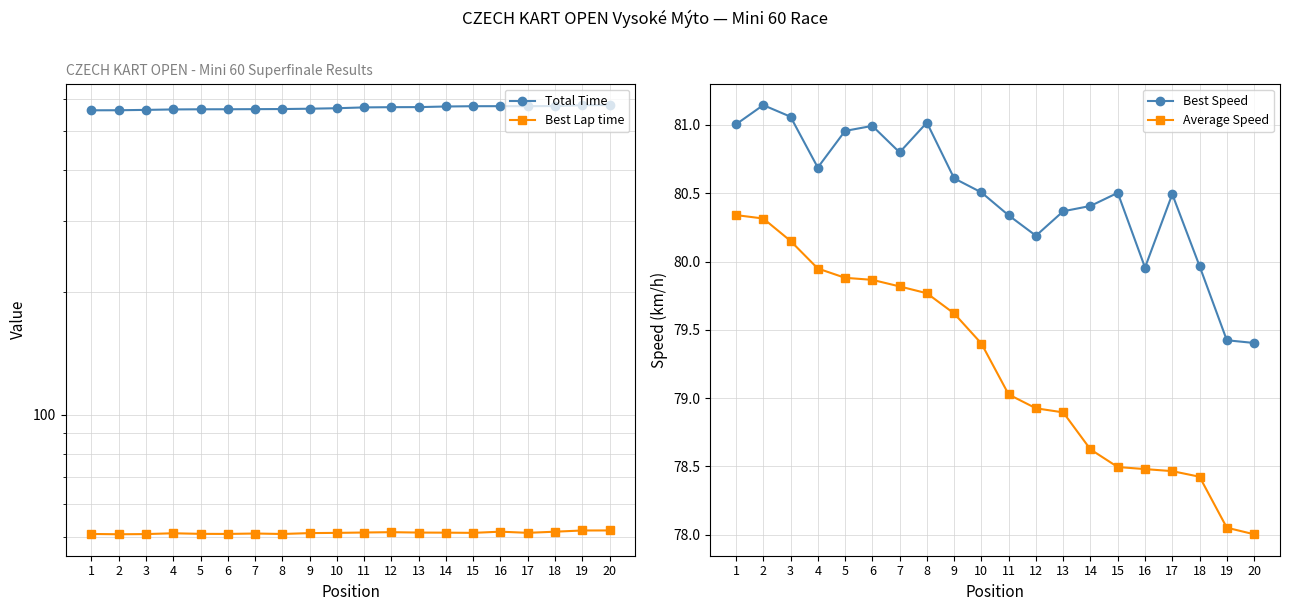

What is the maximum value for Best Lap time?

51.8